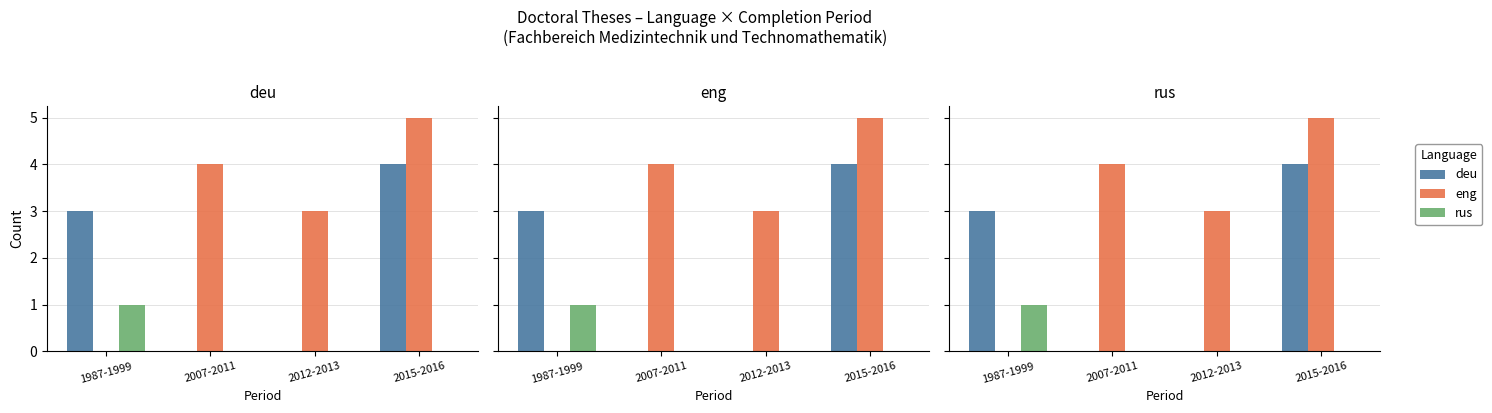

What position from the left is 2012-2013?

3